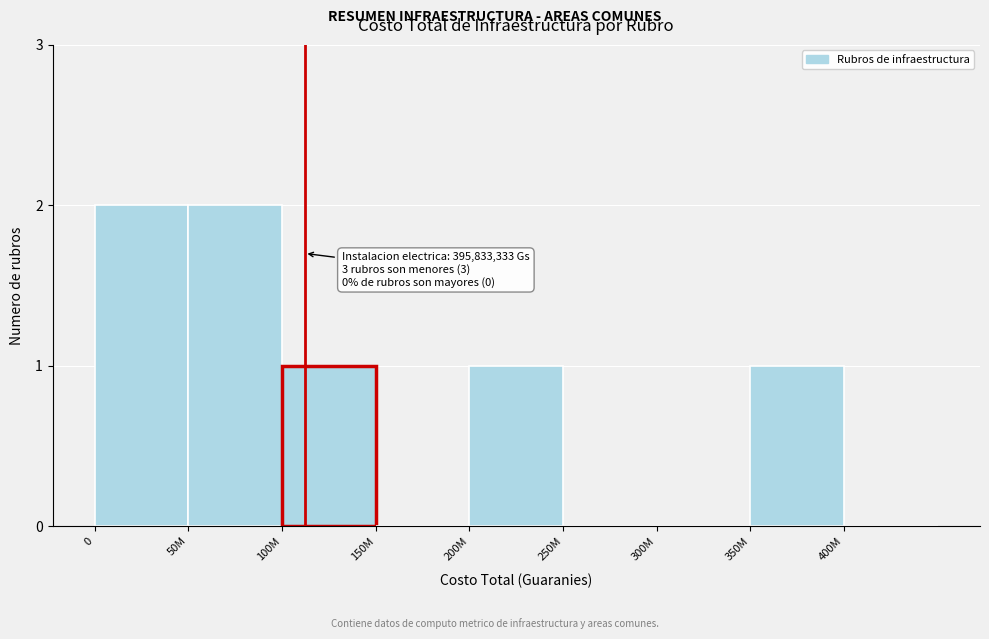

Reading left to right, what are all the values shown in this chart?

0=2	50M=2	100M=1	150M=0	200M=1	250M=0	300M=0	350M=1	400M=0